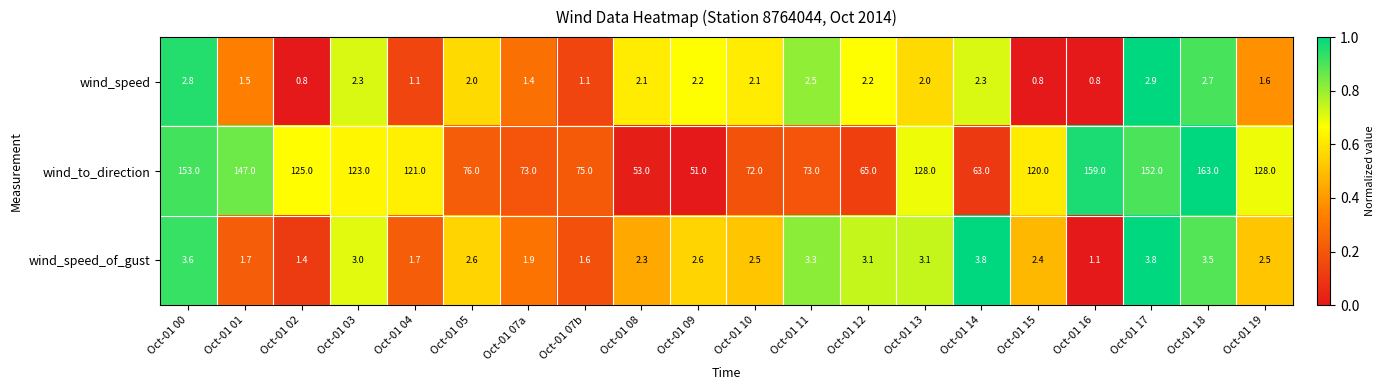

What is the total value across all series at Oct-01 19?

132.1